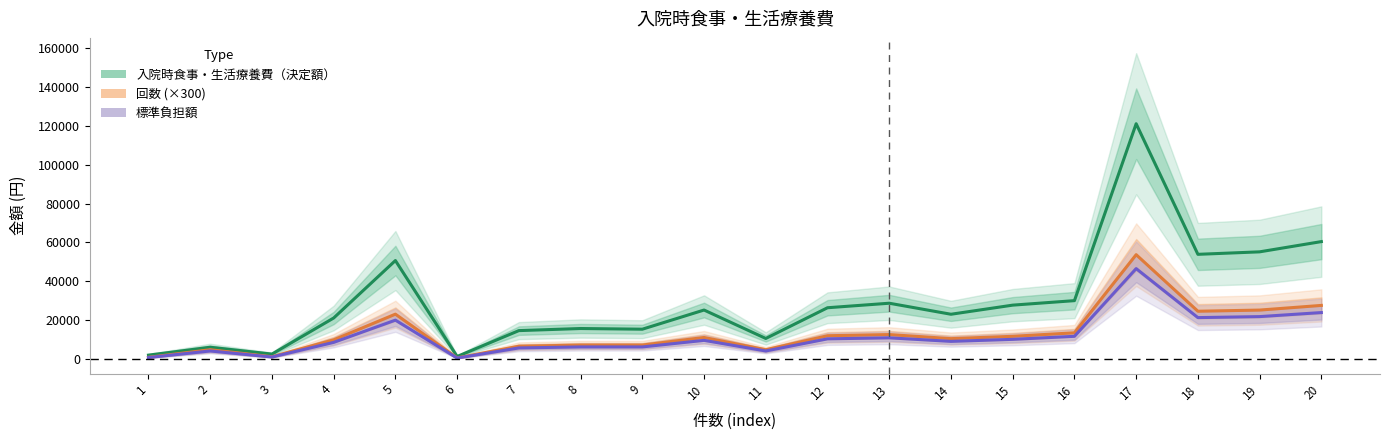

True or false: 標準負担額 and 回数 (×300) intersect in this chart.

False